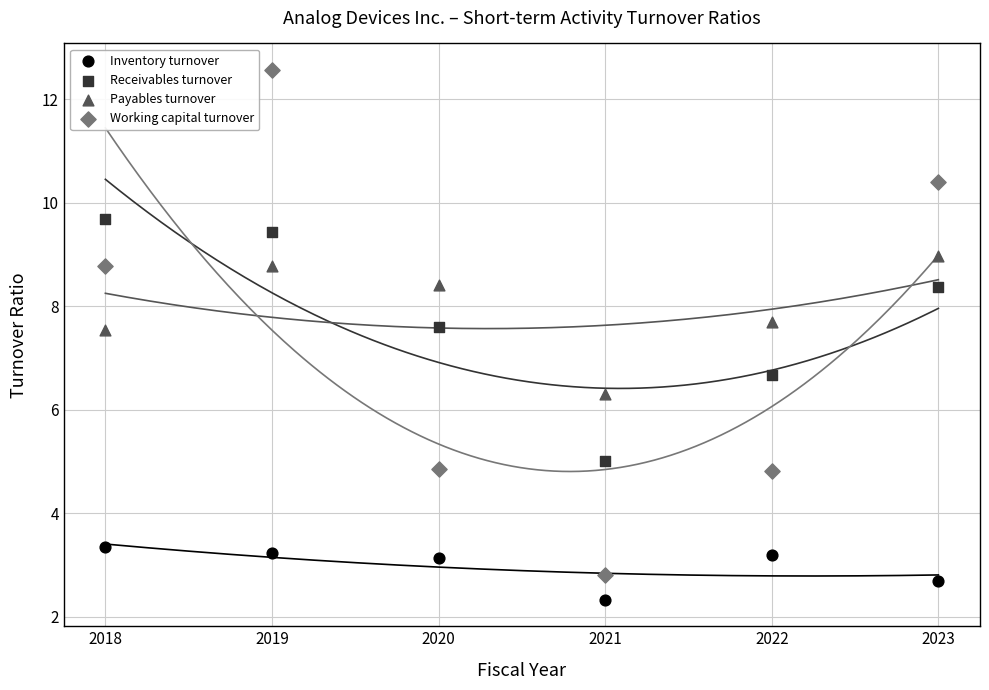

Which series contains the highest Y value?

Working capital turnover